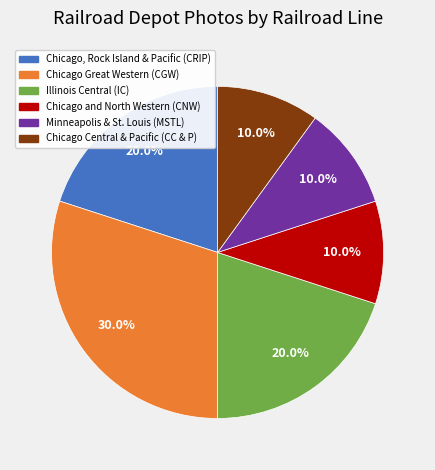

Is the sum of Minneapolis & St. Louis (MSTL) and Illinois Central (IC) greater than half?

No